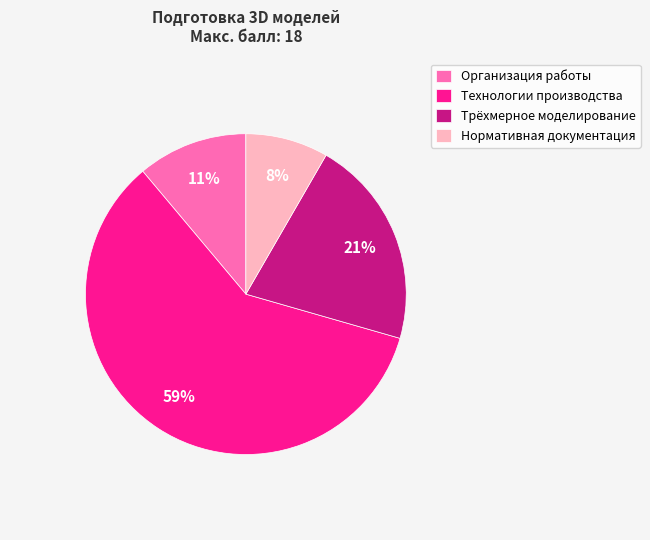

True or false: Технологии производства accounts for 59% of the total.

True